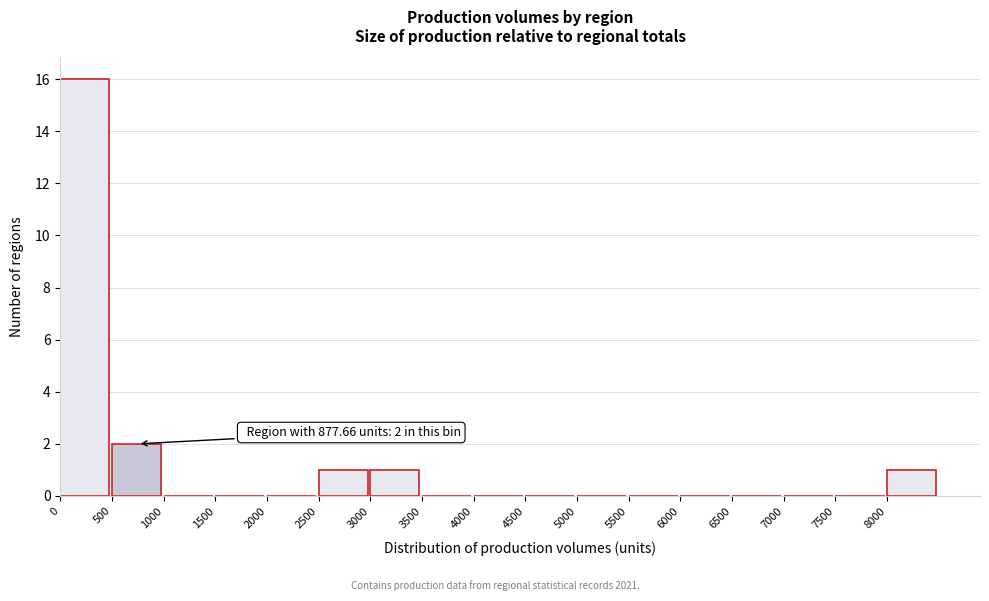

Over which range of the x-axis is the bar tallest?

0 to 500